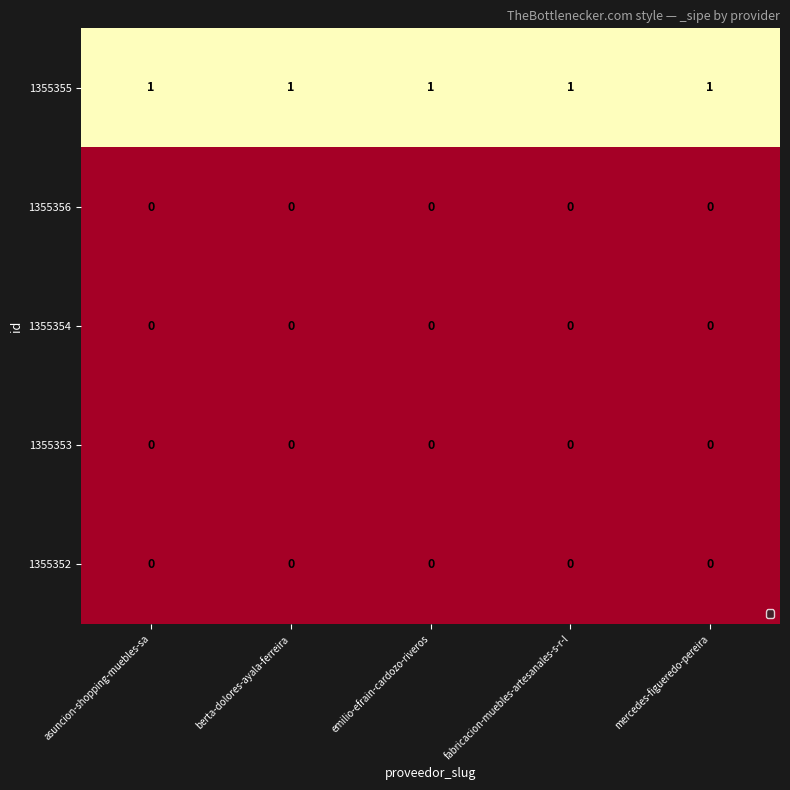

Which series has the largest total across all categories?

1355355